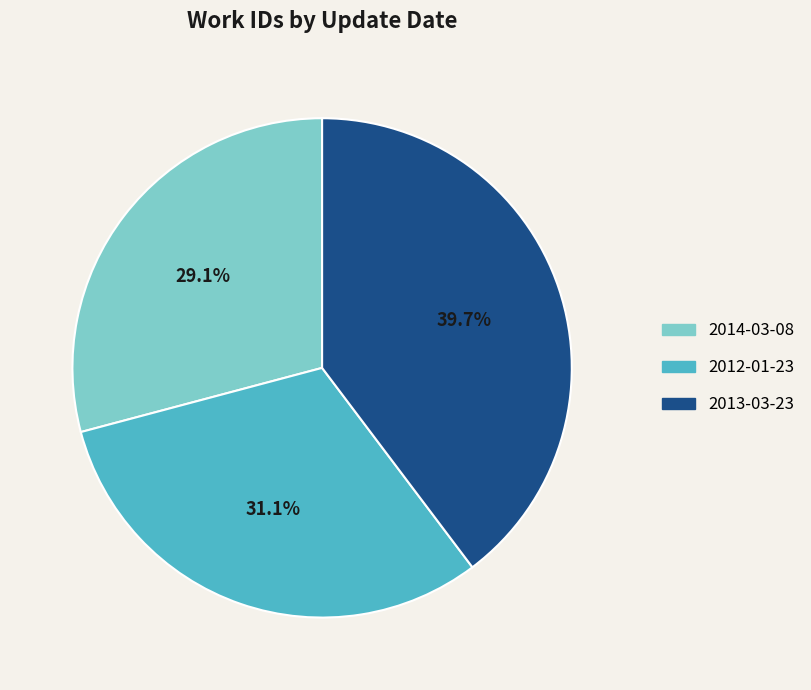

How many slices are in this pie chart?

3